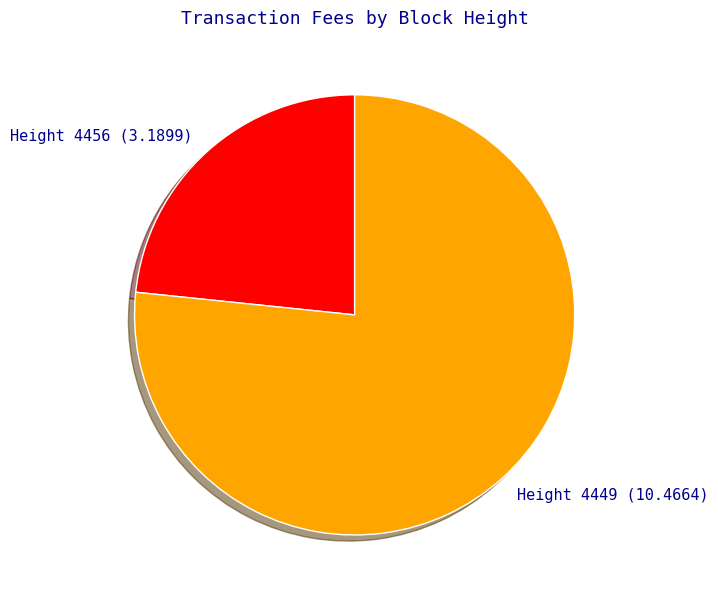

Between Height 4449 (10.4664) and Height 4456 (3.1899), which is larger?

Height 4449 (10.4664)